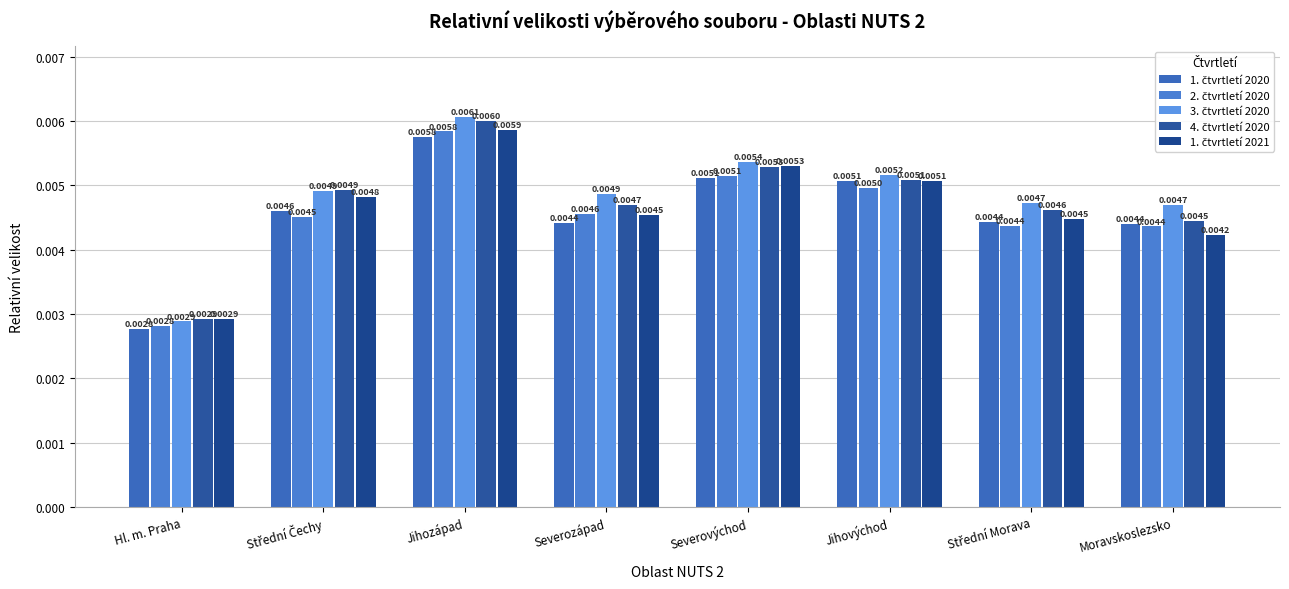

At which category does the chart reach its peak across all series?

Jihozápad